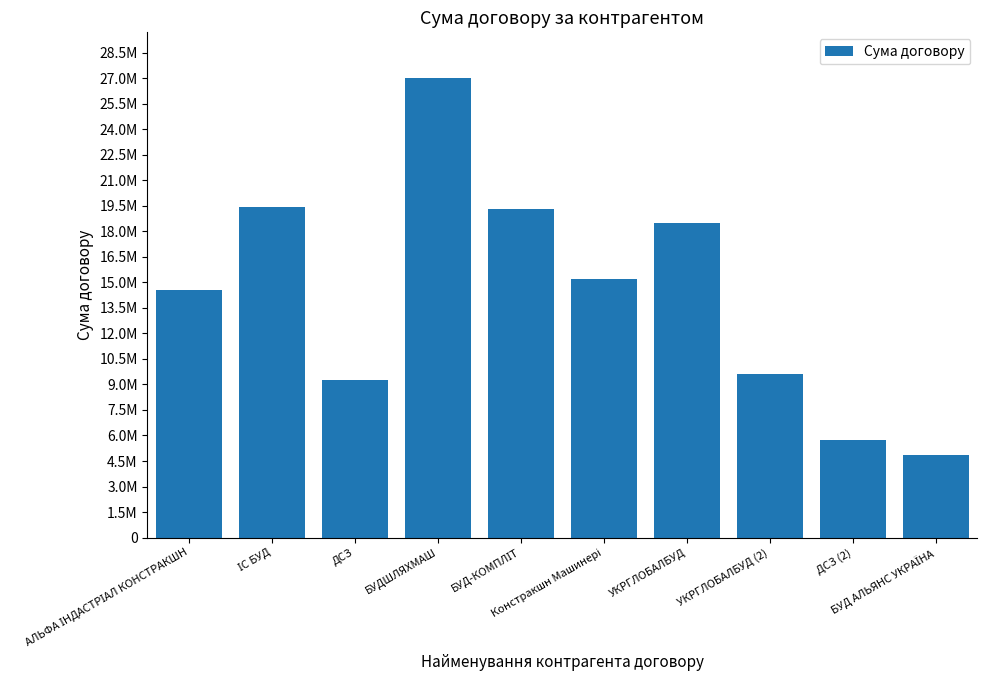

At which label is the value closest to 15935880?

Констракшн Машинері